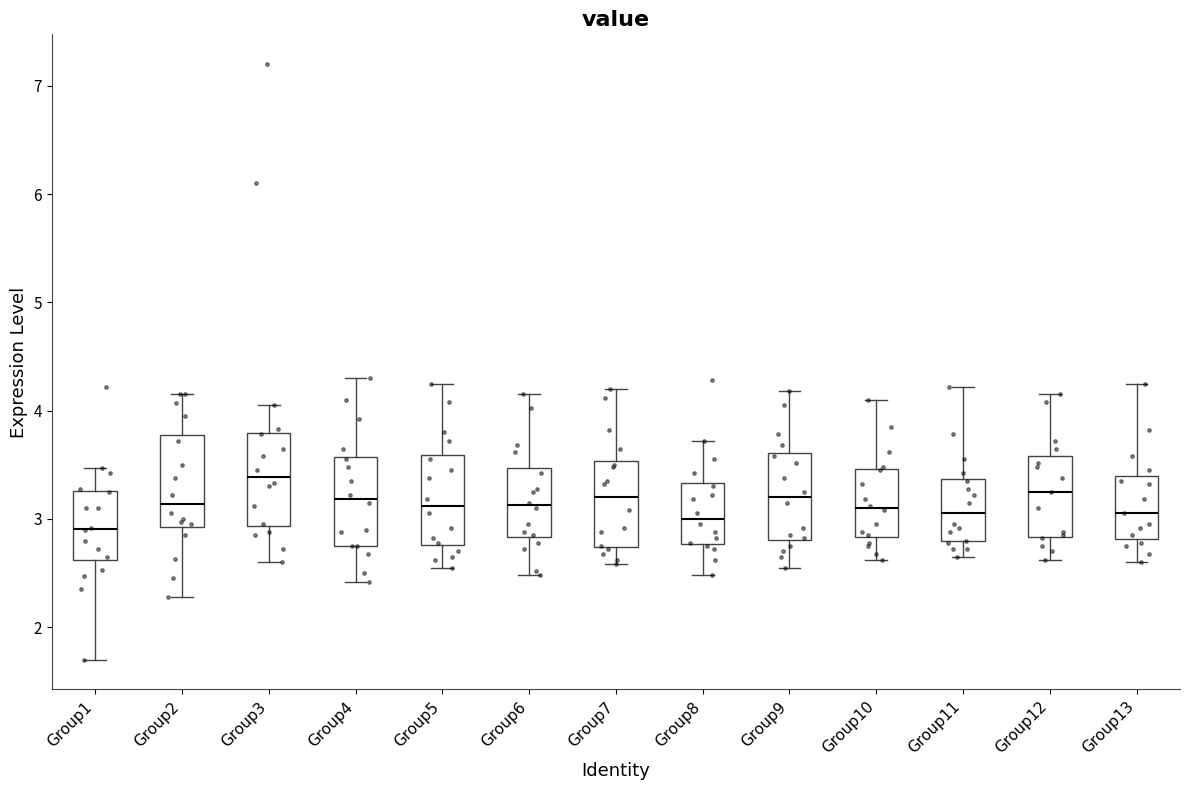

Reading left to right, transcribe this box plot: for each box, give where its median line is, the range the box spans, and where its two whiskers end, as read against the y-axis. The values are not printed on the chart, so give them approximately, as read against the axis.

Group1: median 2.9, box 2.6 to 3.3, whiskers 1.7 to 3.5
Group2: median 3.1, box 2.9 to 3.8, whiskers 2.3 to 4.2
Group3: median 3.4, box 2.9 to 3.8, whiskers 2.6 to 4.1
Group4: median 3.2, box 2.8 to 3.6, whiskers 2.4 to 4.3
Group5: median 3.1, box 2.8 to 3.6, whiskers 2.6 to 4.3
Group6: median 3.1, box 2.8 to 3.5, whiskers 2.5 to 4.2
Group7: median 3.2, box 2.7 to 3.5, whiskers 2.6 to 4.2
Group8: median 3.0, box 2.8 to 3.3, whiskers 2.5 to 3.7
Group9: median 3.2, box 2.8 to 3.6, whiskers 2.6 to 4.2
Group10: median 3.1, box 2.8 to 3.5, whiskers 2.6 to 4.1
Group11: median 3.1, box 2.8 to 3.4, whiskers 2.7 to 4.2
Group12: median 3.3, box 2.8 to 3.6, whiskers 2.6 to 4.2
Group13: median 3.1, box 2.8 to 3.4, whiskers 2.6 to 4.3